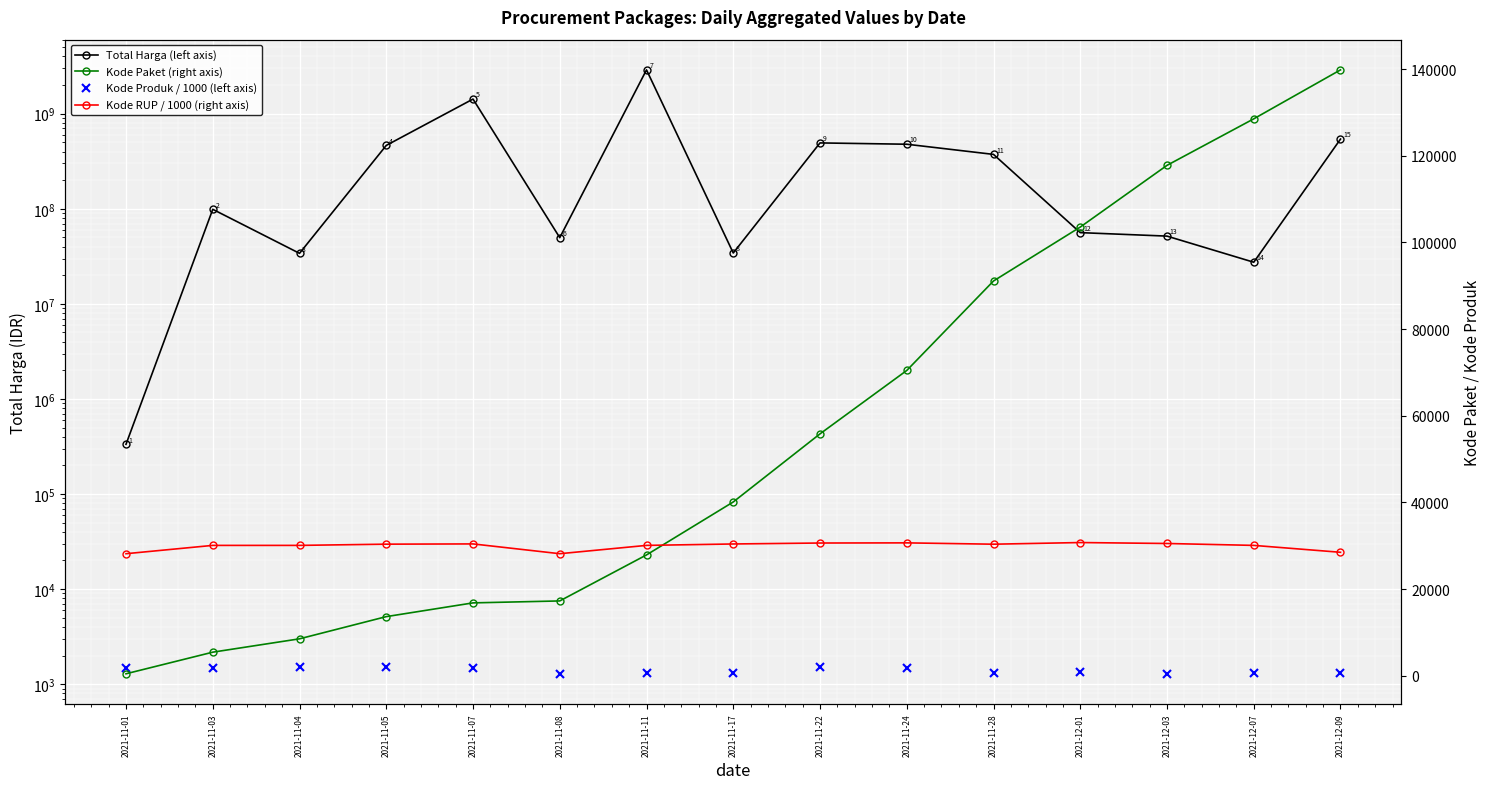

What is the value of the Total Harga (left axis) point at the 7th from the left?

2892122000.0